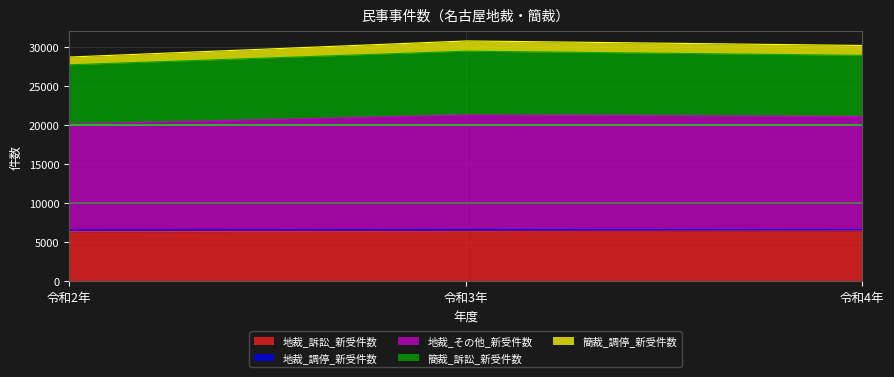

How many lines are shown in the chart?

5